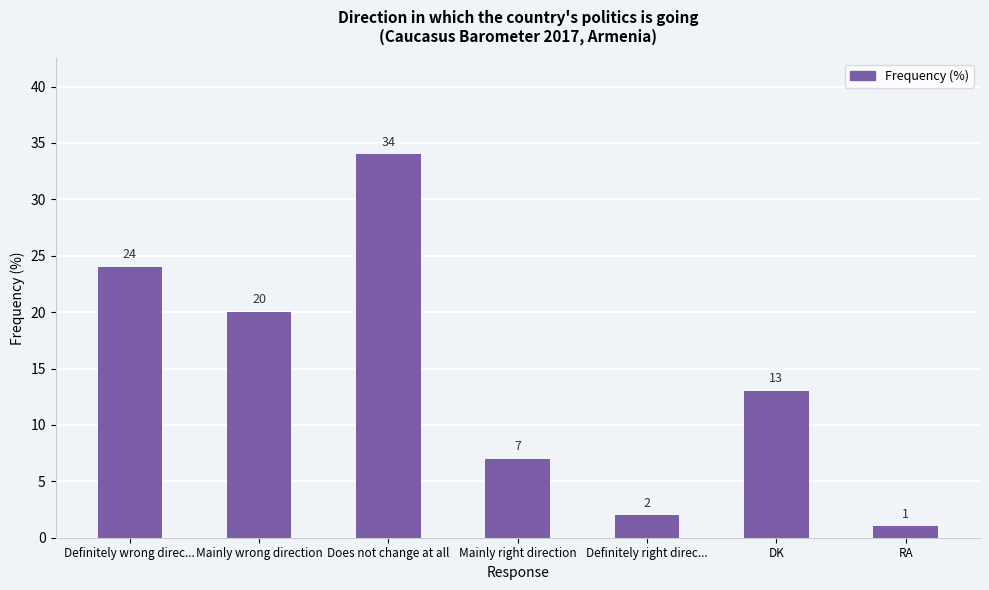

What is the label of the 5th bar from the right?

Does not change at all